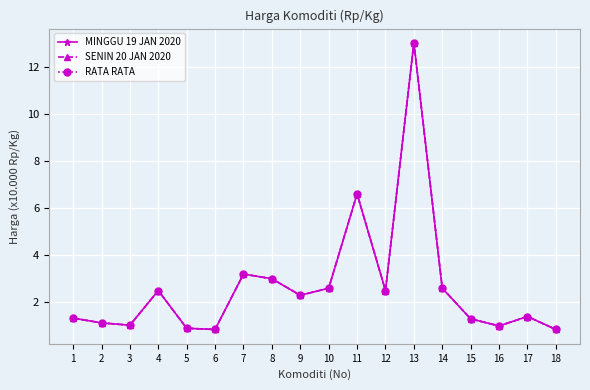

Is it true that SENIN 20 JAN 2020 equals 0.9 at 5?

True